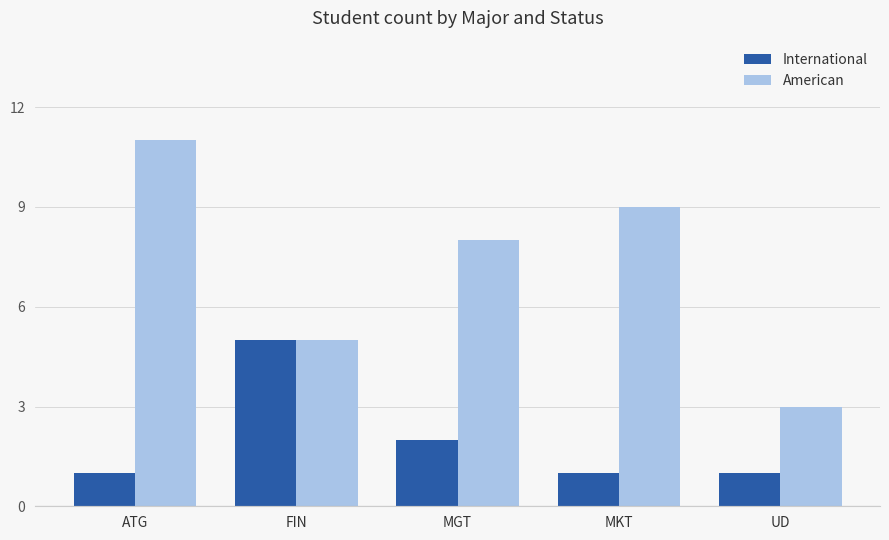

What position from the right is MGT?

3